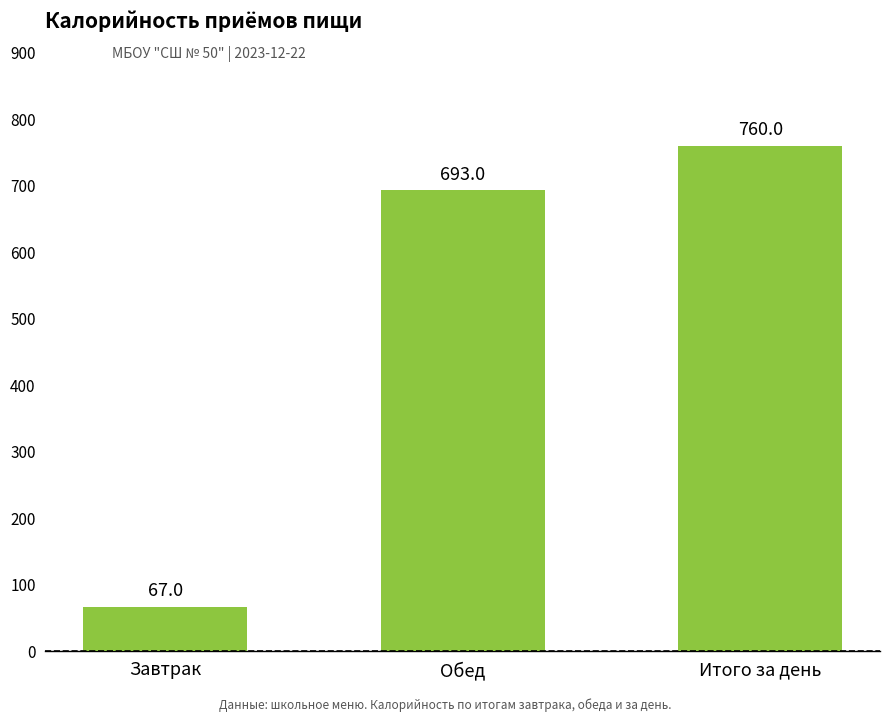

How many bars are there in total?

3